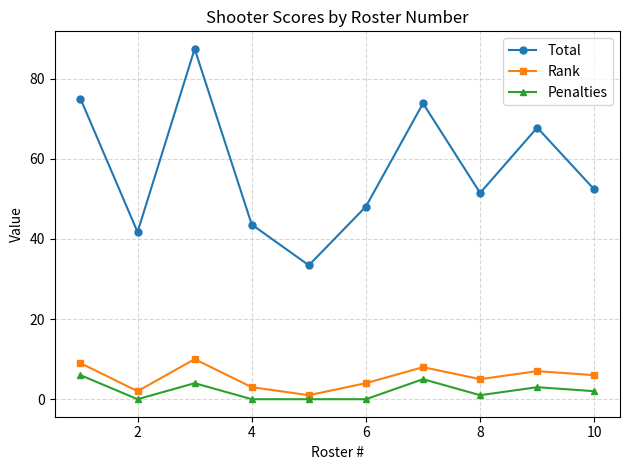

How many data points in Penalties are less than 2?

5